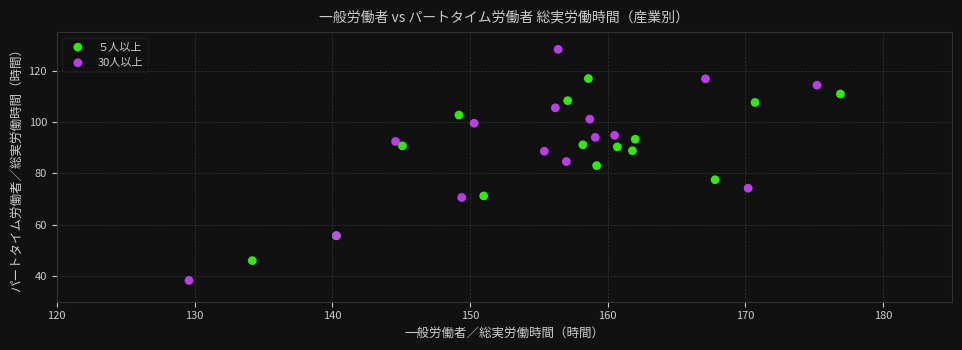

Which series has the largest Y range (max minus min)?

30人以上